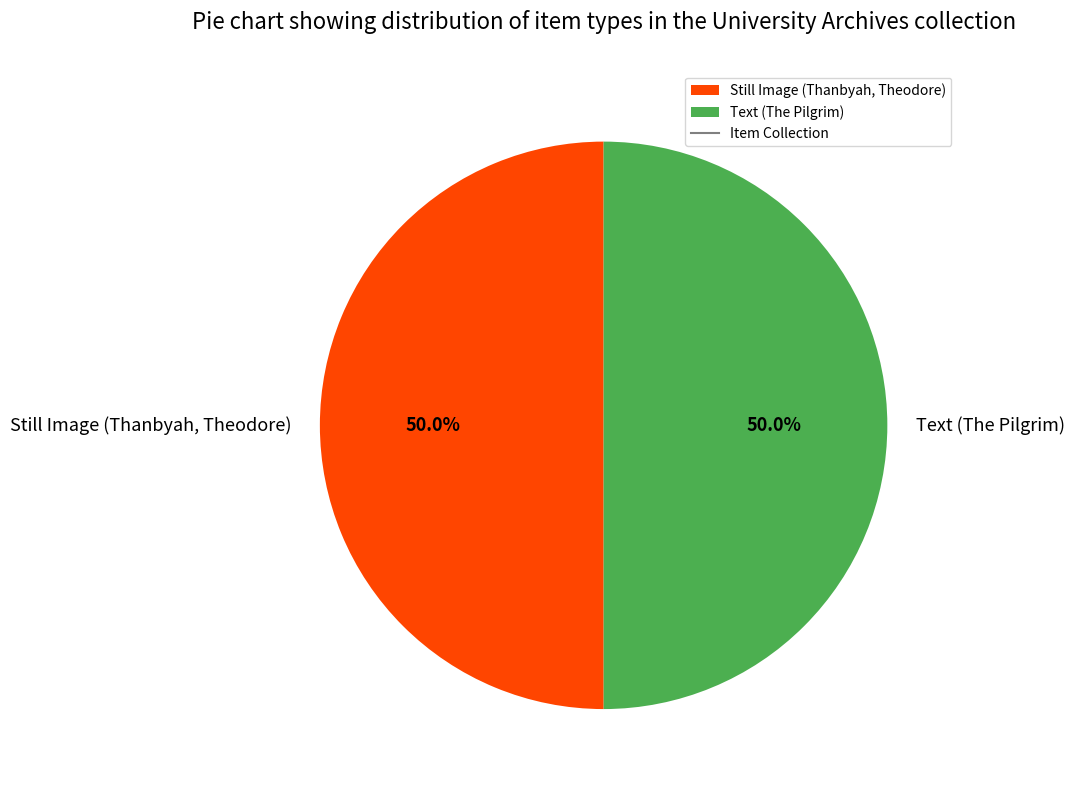

Is the sum of Still Image (Thanbyah, Theodore) and Text (The Pilgrim) greater than half?

Yes